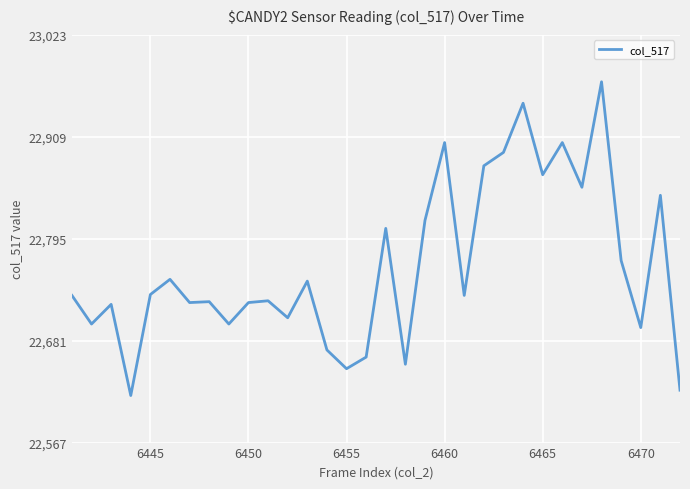

What is the smallest value displayed?

22620